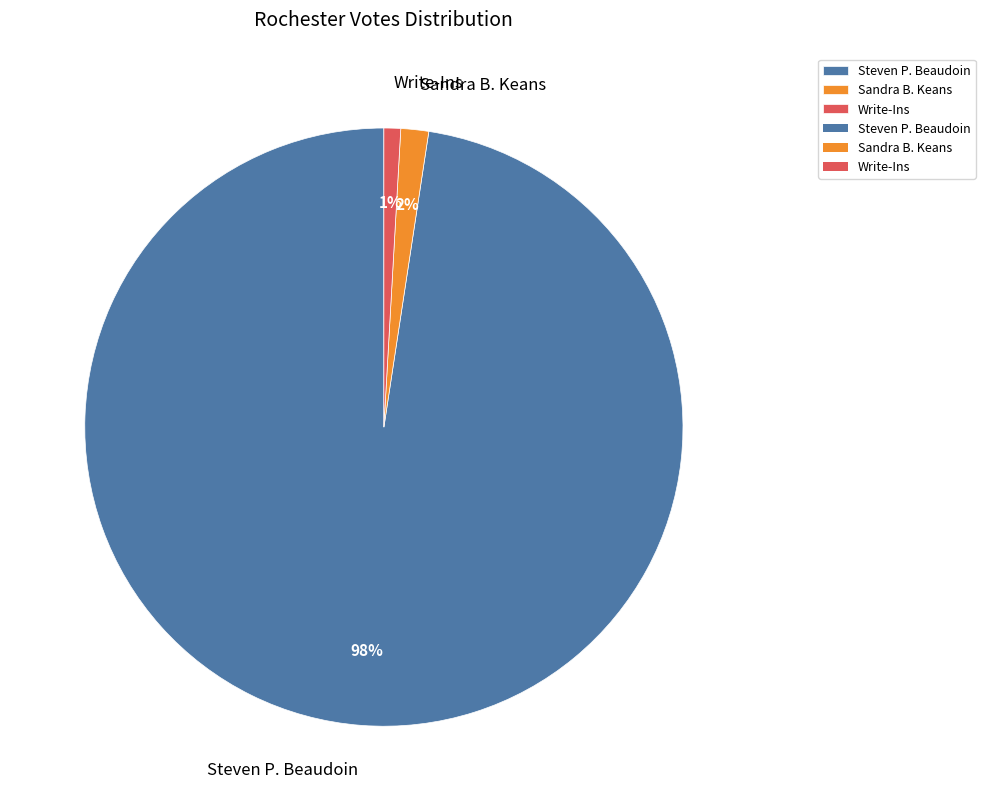

Between Sandra B. Keans and Write-Ins, which is larger?

Sandra B. Keans